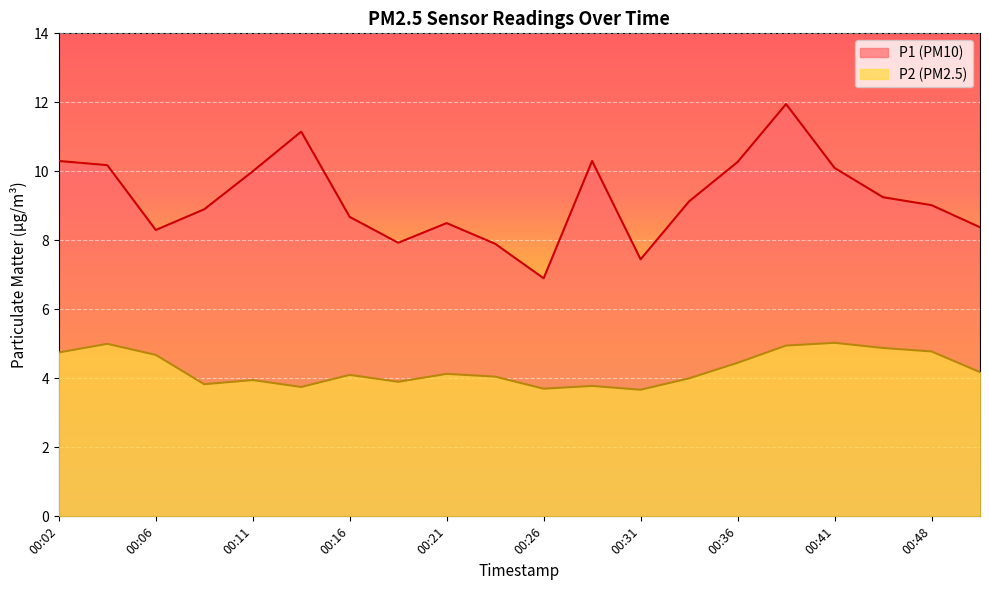

What is the sum of the P2 values at 00:16 and 00:11?

8.1